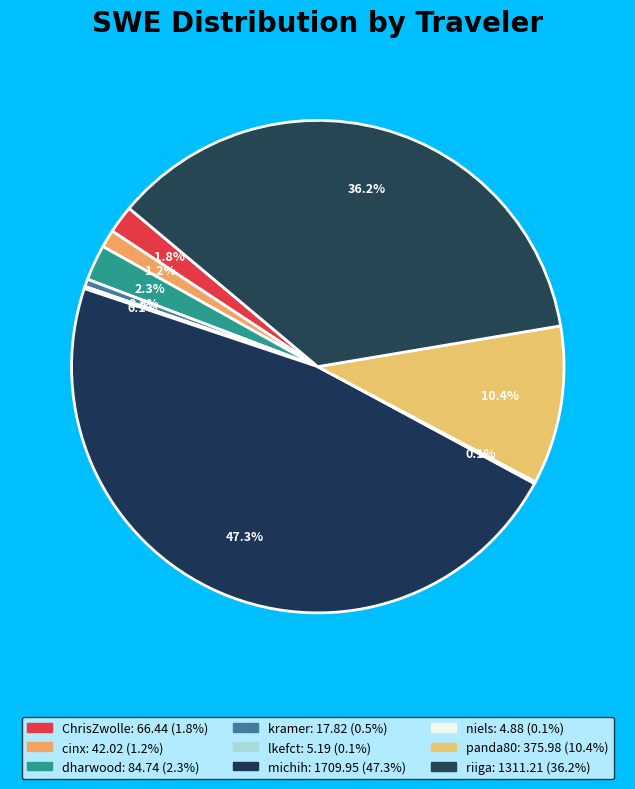

How many slices are in this pie chart?

9